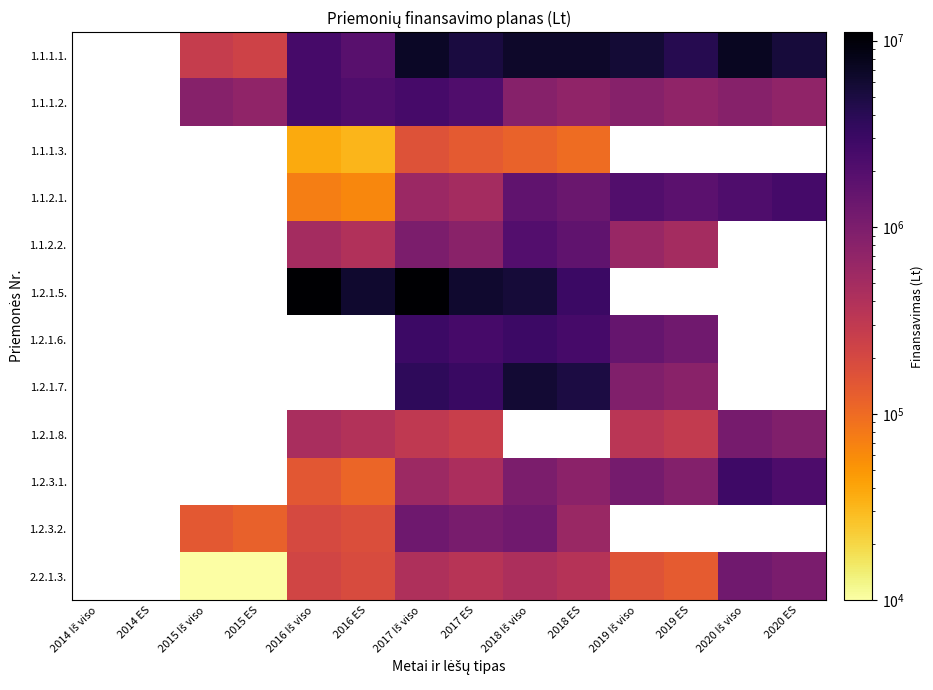

The 1.1.1.3. series shows 160646.4 at 2017 Iš viso. True or false?

True